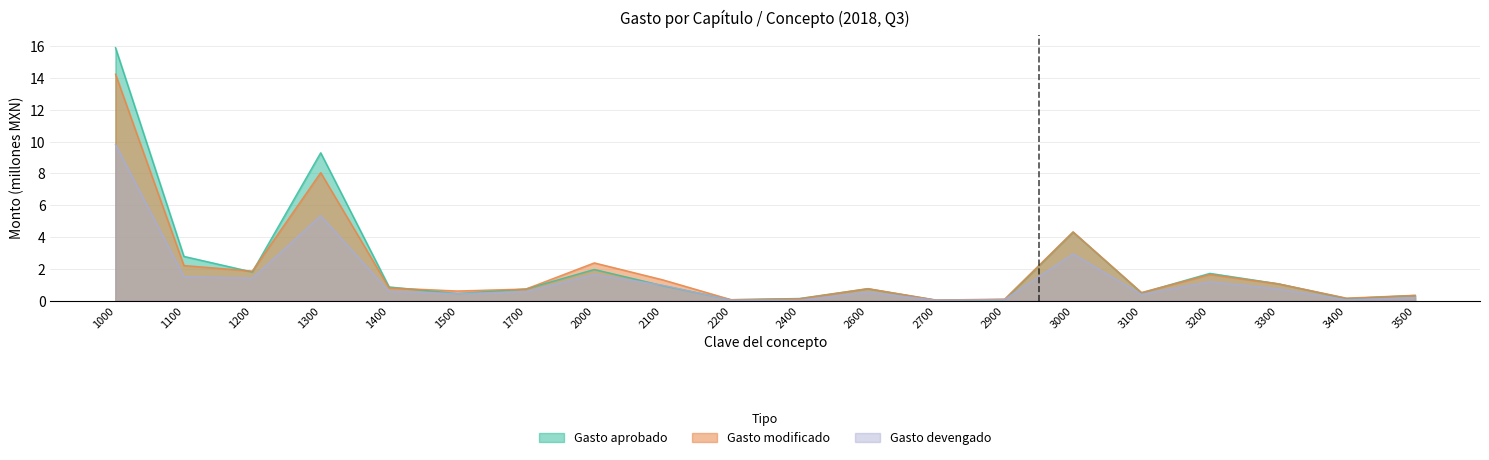

Between 2200 and 2100, which is larger?

2100